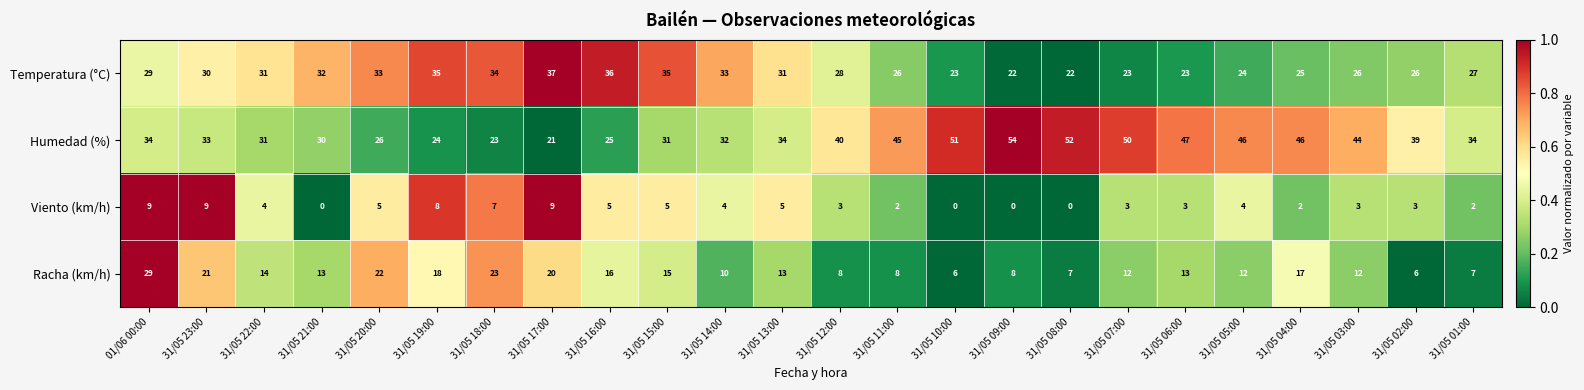

What is the difference between the highest and lowest values at 31/05 02:00?

36